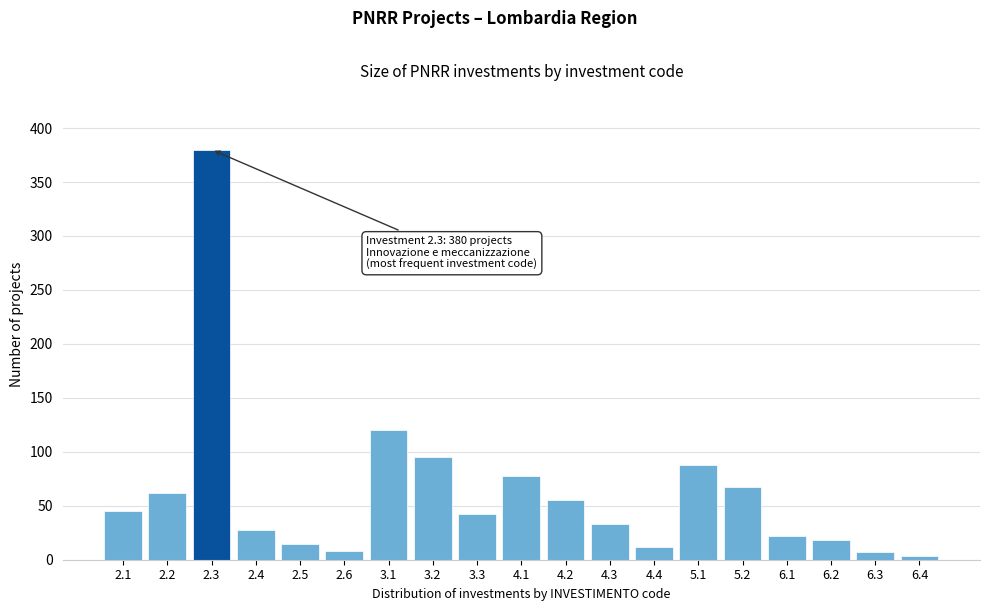

The value at 5.2 is 105. True or false?

False